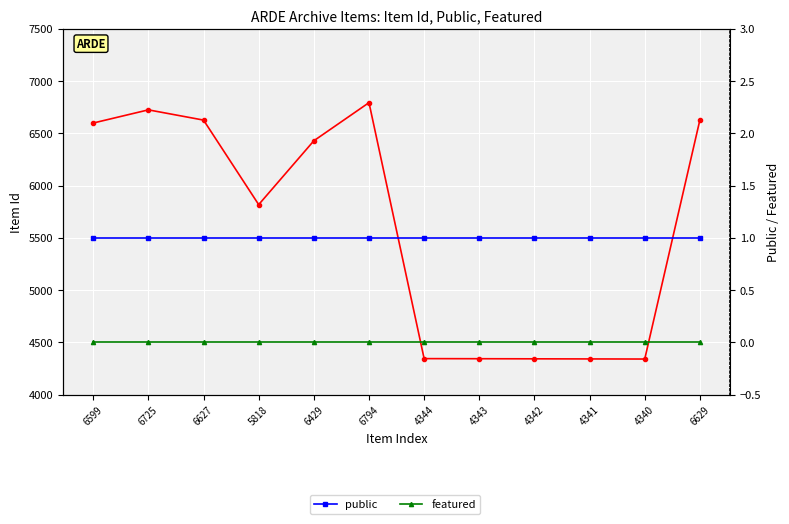

What is the lowest value of the Item Id series?

4340